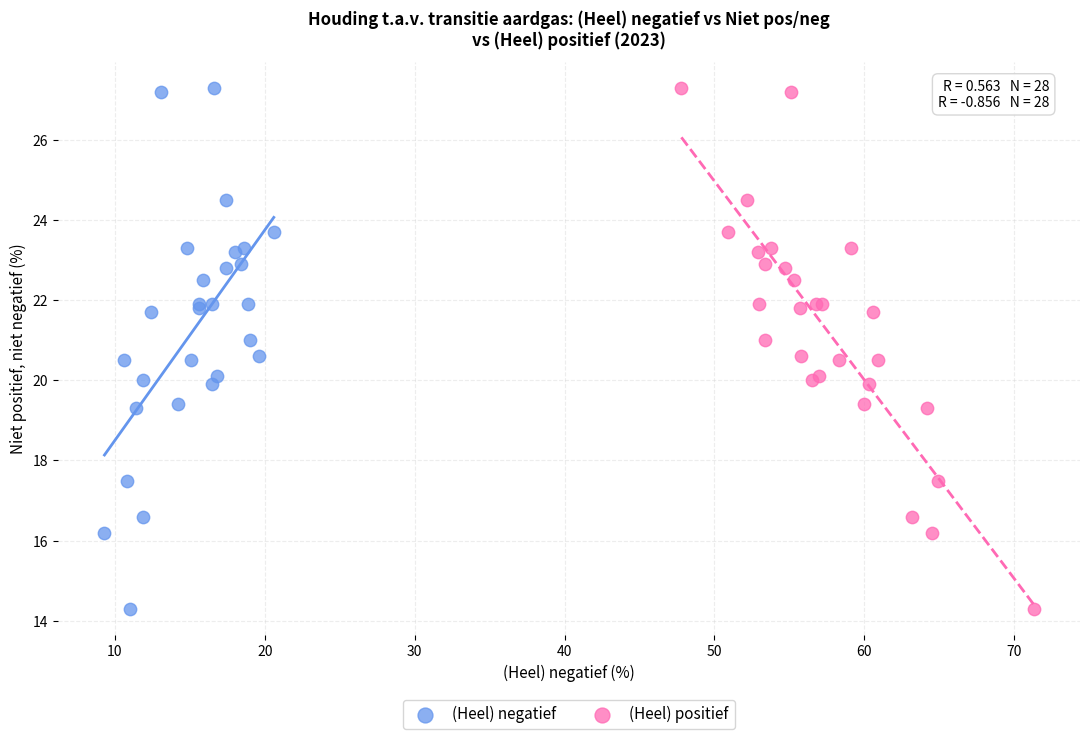

What are all the series names shown in the legend?

(Heel) negatief, (Heel) positief